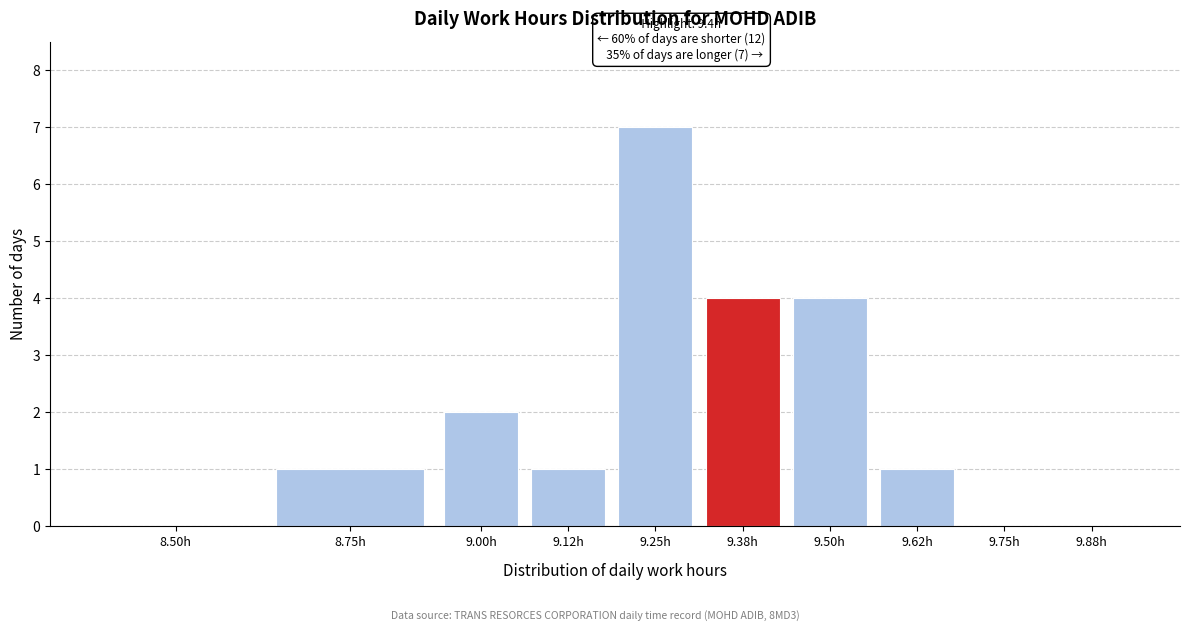

Reading left to right, extract all data points from this chart.

8.50h=0	8.75h=1	9.00h=2	9.12h=1	9.25h=7	9.38h=4	9.50h=4	9.62h=1	9.75h=0	9.88h=0